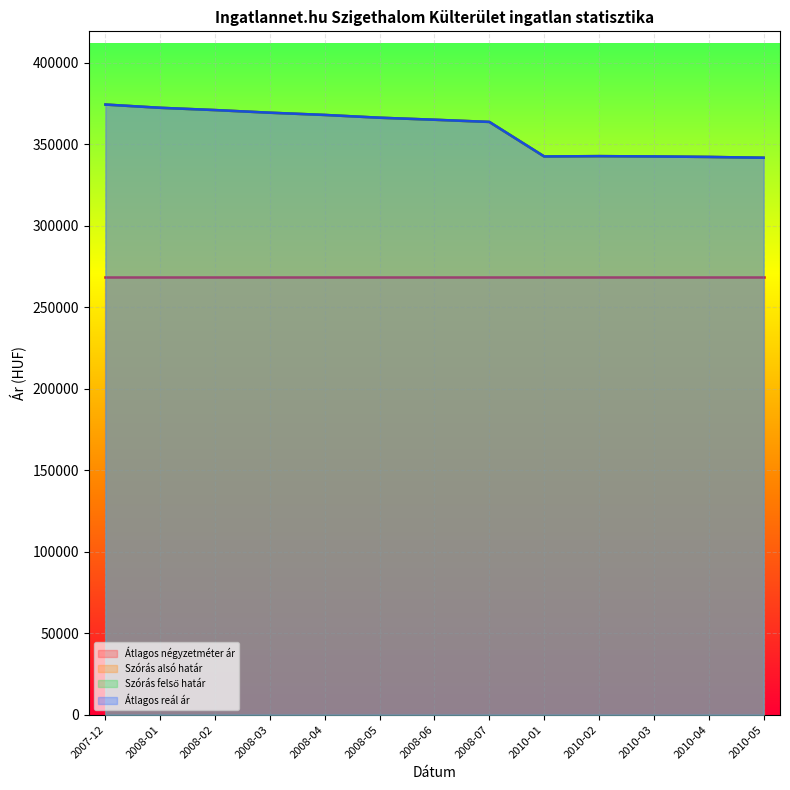

Between 2010-02 and 2008-03, which is larger?

2008-03